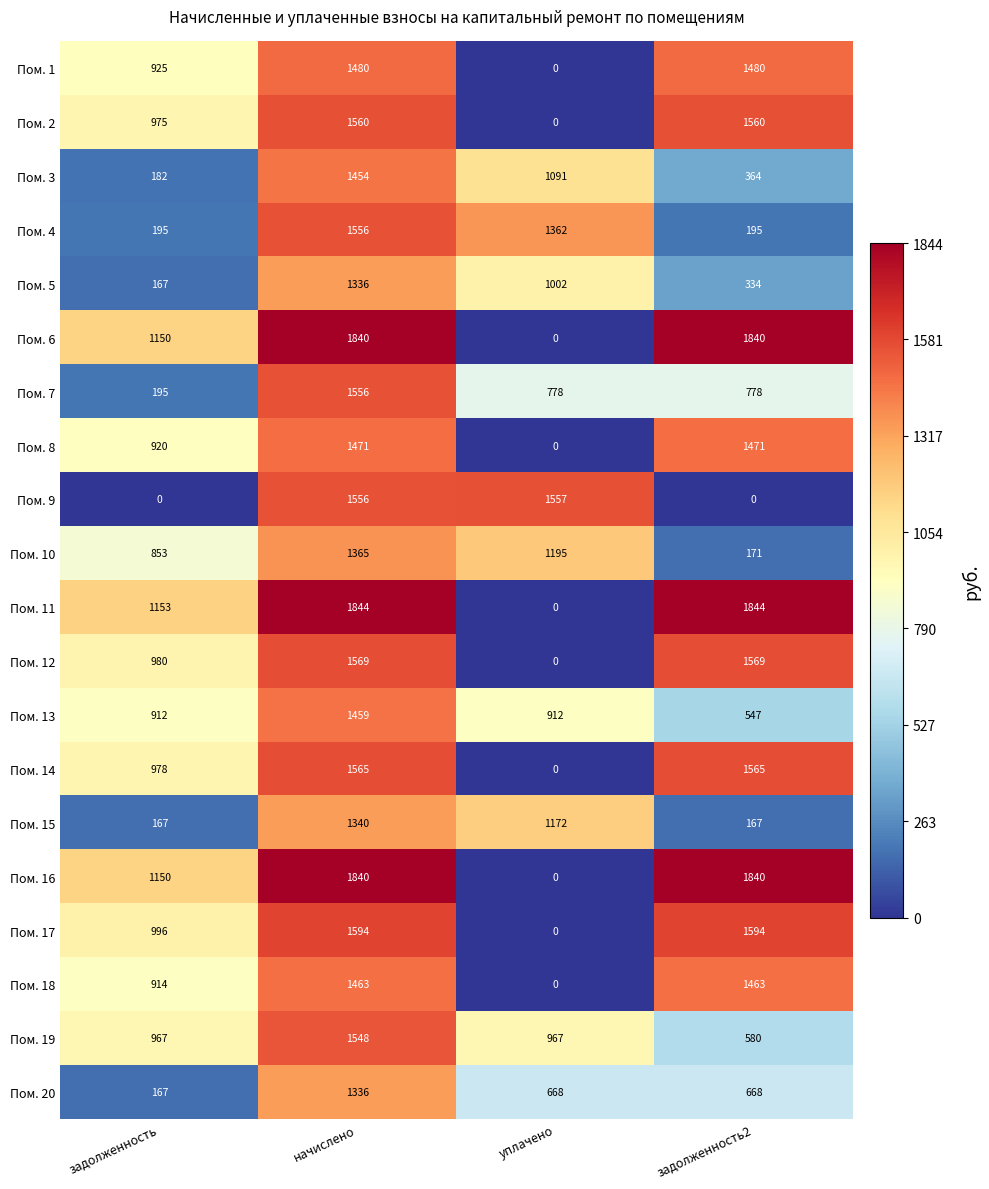

What is the total value across all series at задолженность?

13946